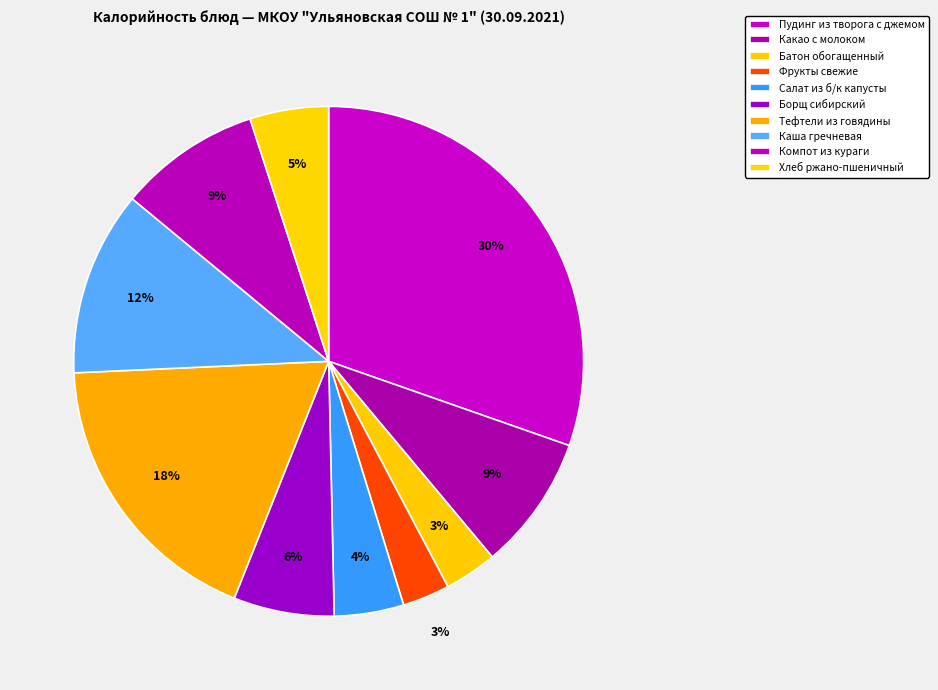

How many segments does this pie chart have?

10